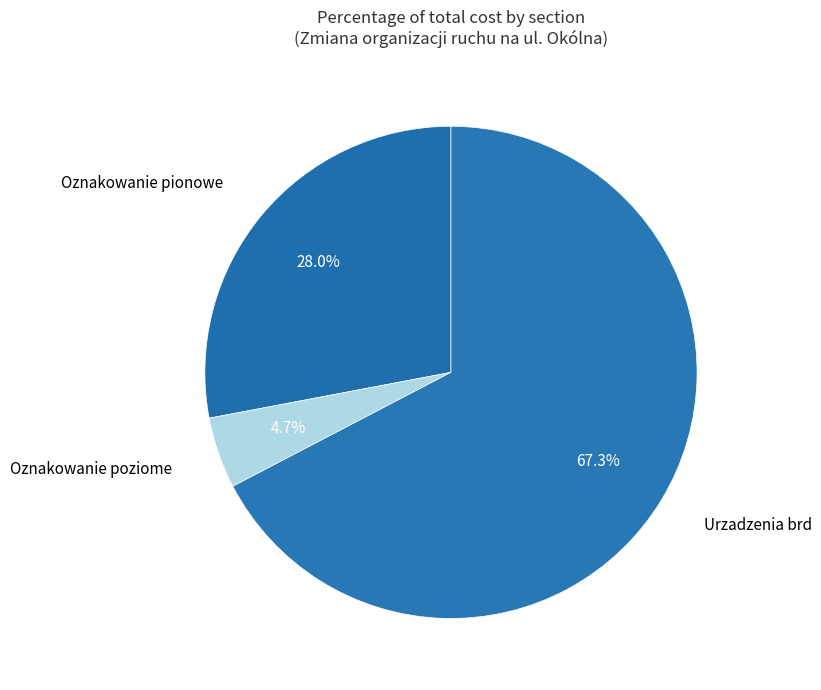

To the nearest percent, what is the difference between the Oznakowanie pionowe and Oznakowanie poziome slice percentages?

23%